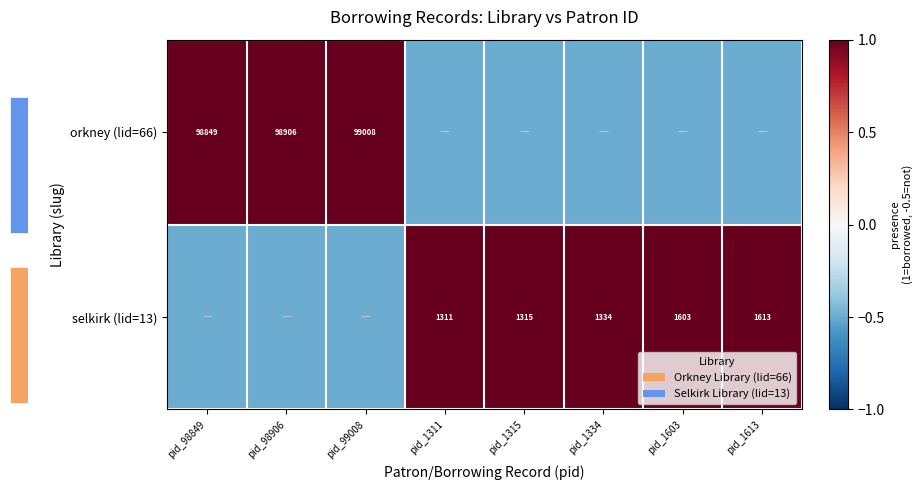

What is the maximum value for selkirk (lid=13)?

1.0